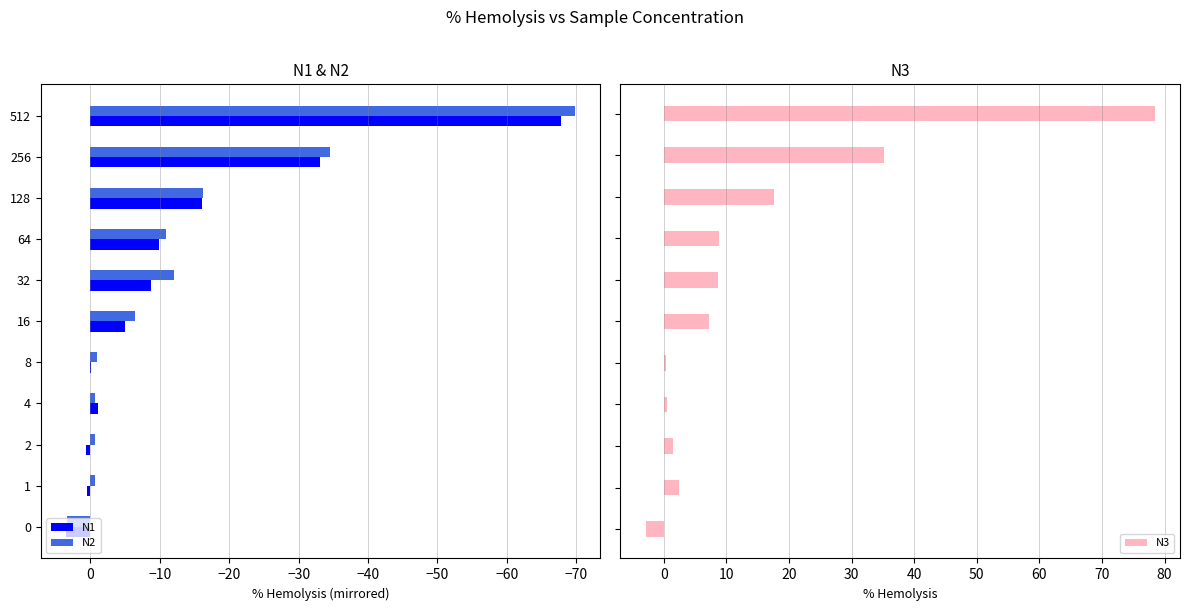

True or false: N2 has a value of -0.7 at 2.

True